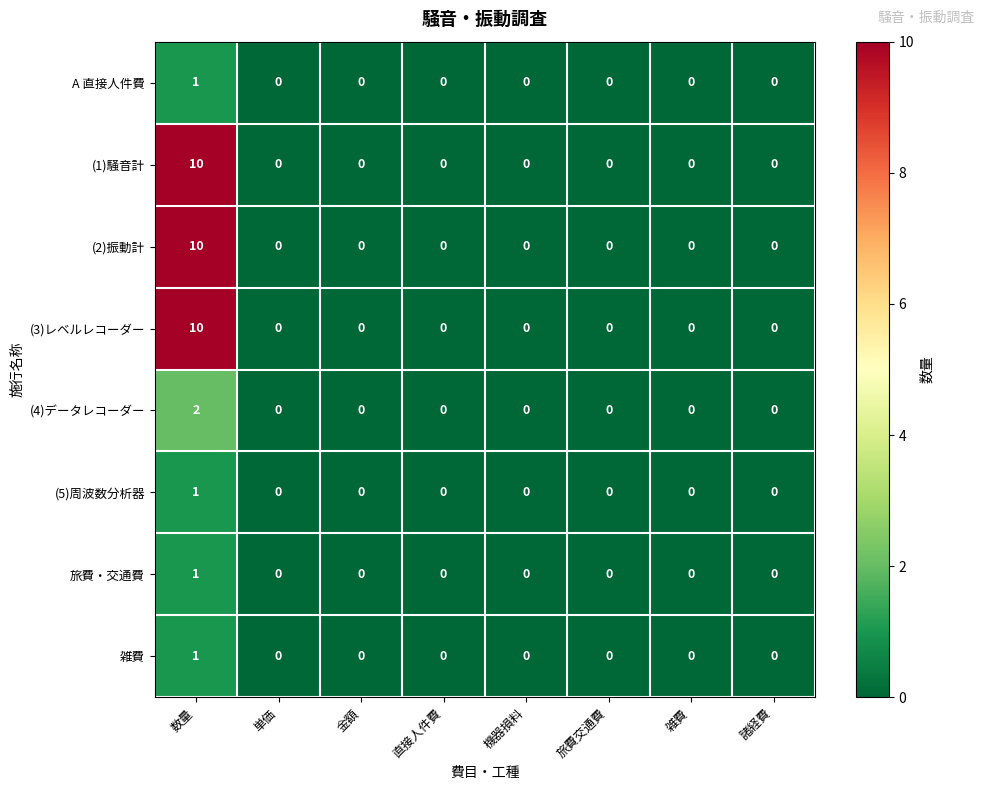

What is the greatest value displayed?

10